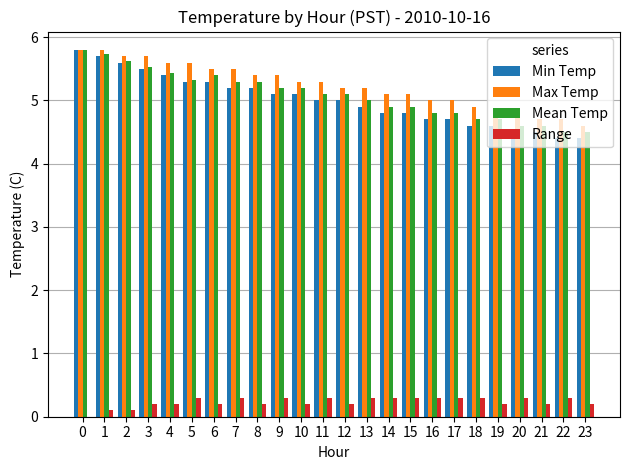

Reading left to right, list all the values displayed in this chart.

Min Temp: 5.8	5.7	5.6	5.5	5.4	5.3	5.3	5.2	5.2	5.1	5.1	5.0	5.0	4.9	4.8	4.8	4.7	4.7	4.6	4.6	4.5	4.5	4.4	4.4
Max Temp: 5.8	5.8	5.7	5.7	5.6	5.6	5.5	5.5	5.4	5.4	5.3	5.3	5.2	5.2	5.1	5.1	5.0	5.0	4.9	4.8	4.8	4.7	4.7	4.6
Mean Temp: 5.8	5.7	5.6	5.5	5.4	5.3	5.4	5.3	5.3	5.2	5.2	5.1	5.1	5.0	4.9	4.9	4.8	4.8	4.7	4.7	4.6	4.6	4.5	4.5
Range: 0.0	0.1	0.1	0.2	0.2	0.3	0.2	0.3	0.2	0.3	0.2	0.3	0.2	0.3	0.3	0.3	0.3	0.3	0.3	0.2	0.3	0.2	0.3	0.2